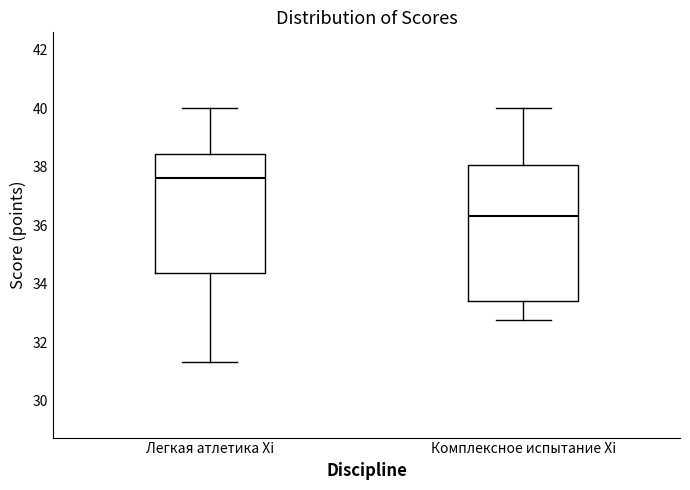

Reading left to right, transcribe this box plot: for each box, give where its median line is, the range the box spans, and where its two whiskers end, as read against the y-axis. The values are not printed on the chart, so give them approximately, as read against the axis.

Легкая атлетика Xi: median 37.6, box 34.4 to 38.4, whiskers 31.4 to 40.0
Комплексное испытание Xi: median 36.4, box 33.4 to 38.0, whiskers 32.8 to 40.0